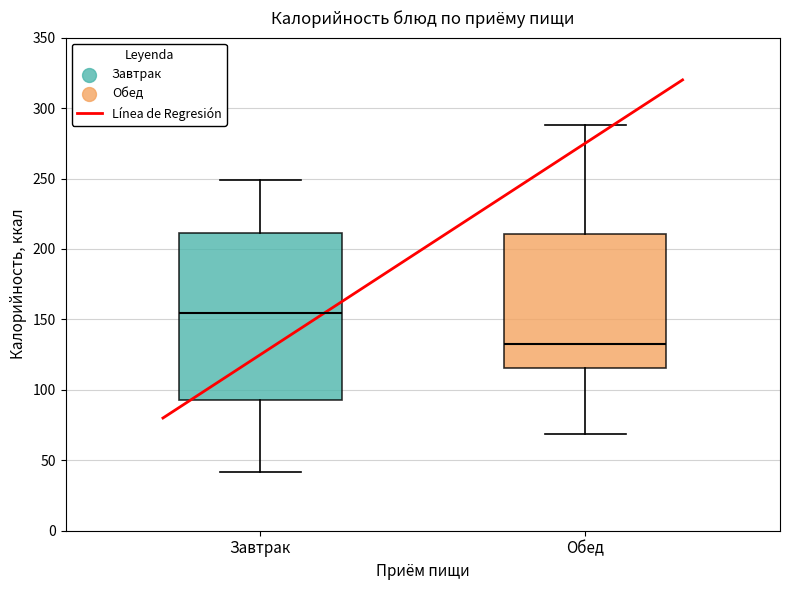

Which box is the tallest, from its lower edge to its upper edge?

Завтрак